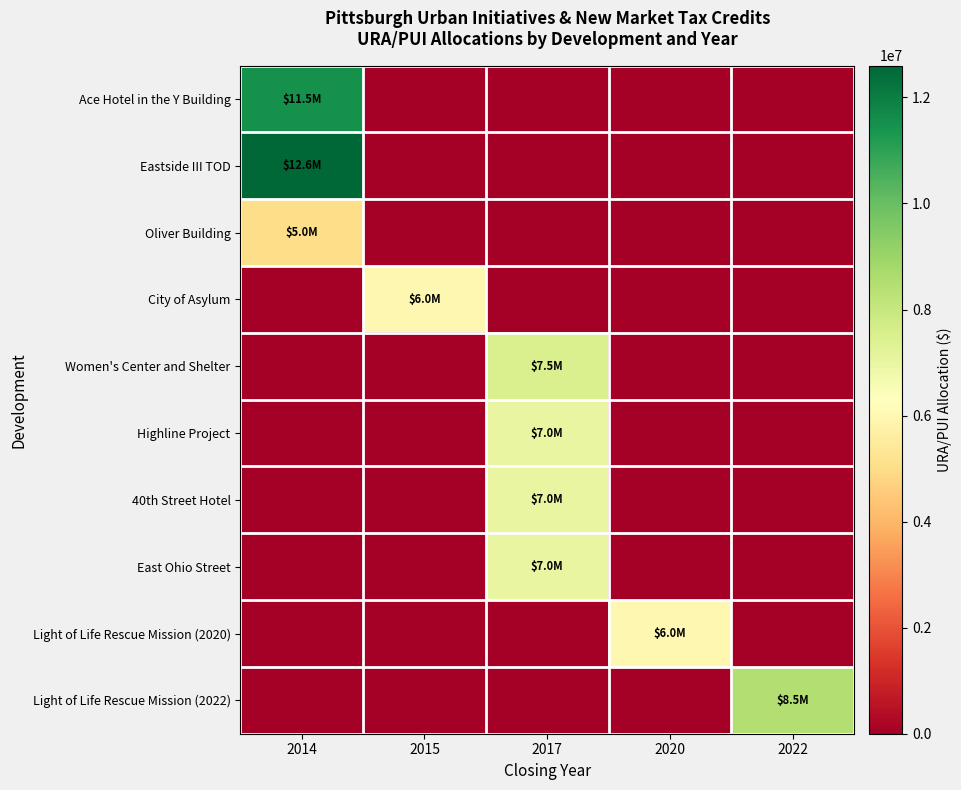

What is the total value across all series at 2017?

28500000